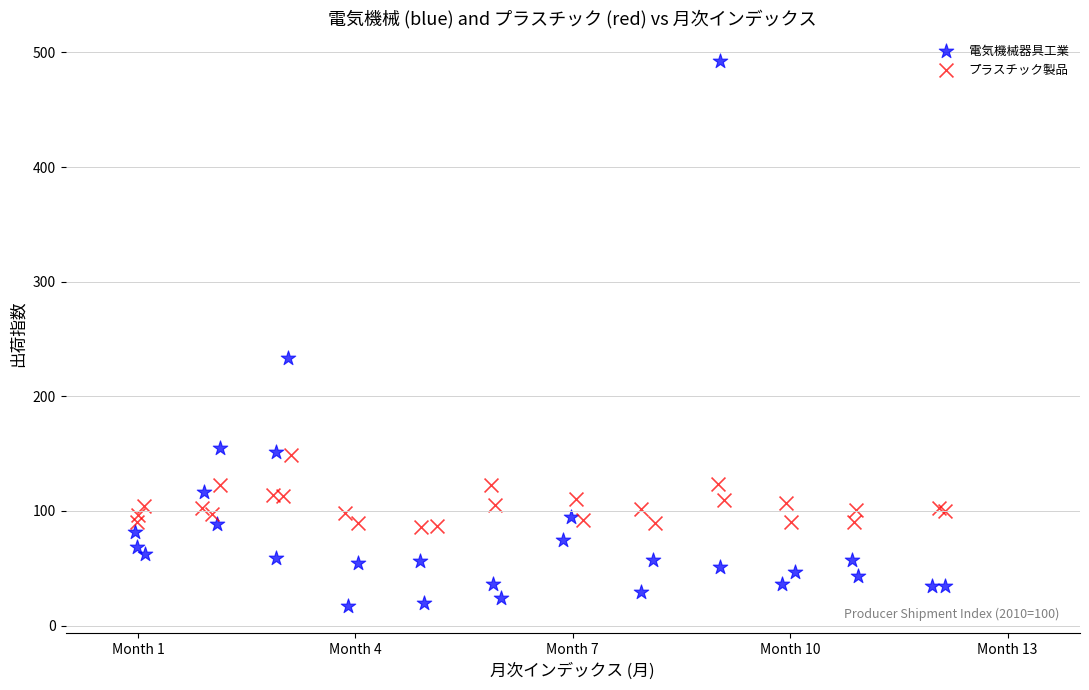

Which series contains the lowest Y value?

電気機械器具工業